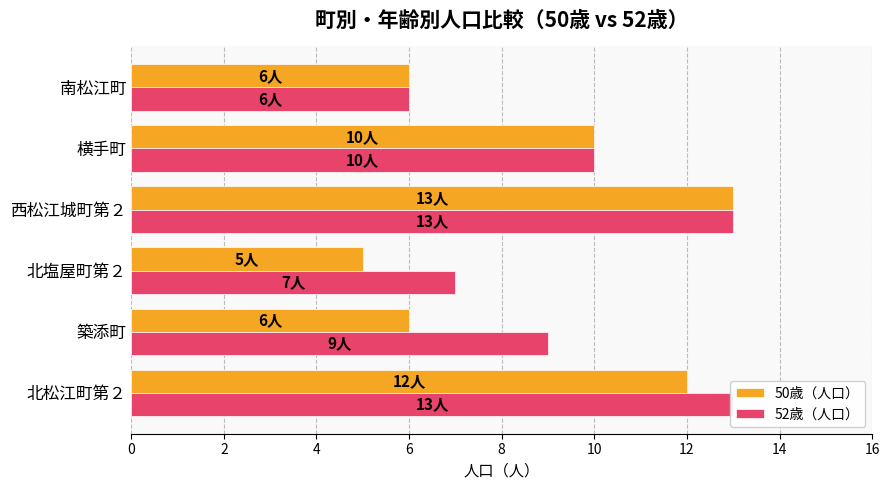

How many values in the 50歳（人口） series are below 10?

3